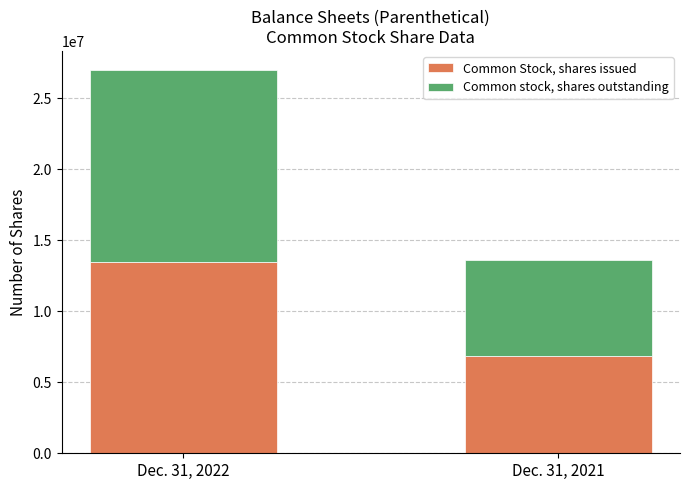

Reading right to left, list the values for the Common Stock, shares issued series.

Dec. 31, 2021=6812836	Dec. 31, 2022=13482342